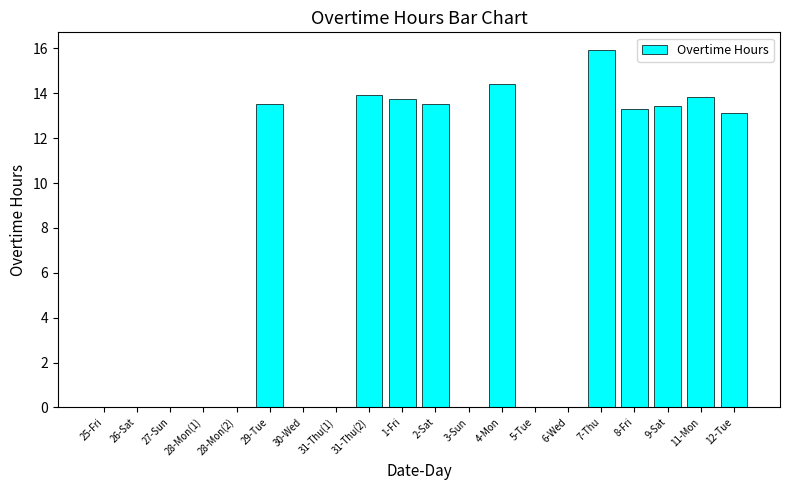

What is the maximum value shown in the chart?

15.9